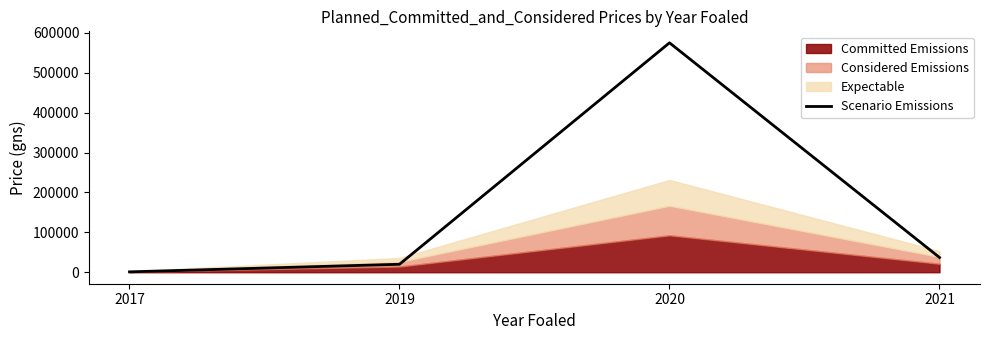

The chart shows a value of 575000 at 2020. True or false?

True